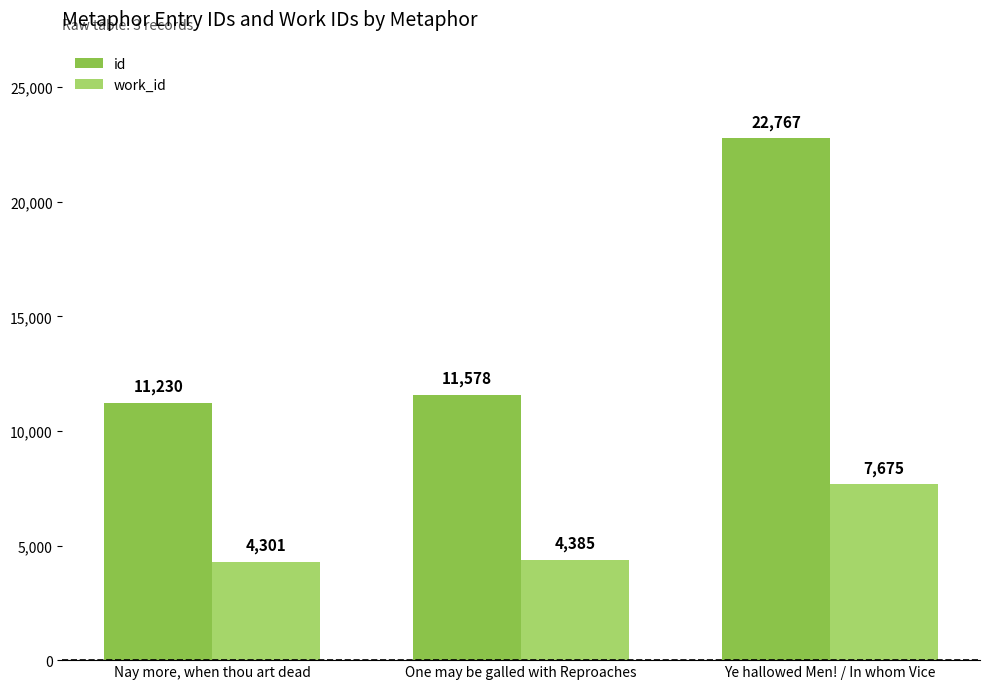

What position from the left is Ye hallowed Men! / In whom Vice?

3